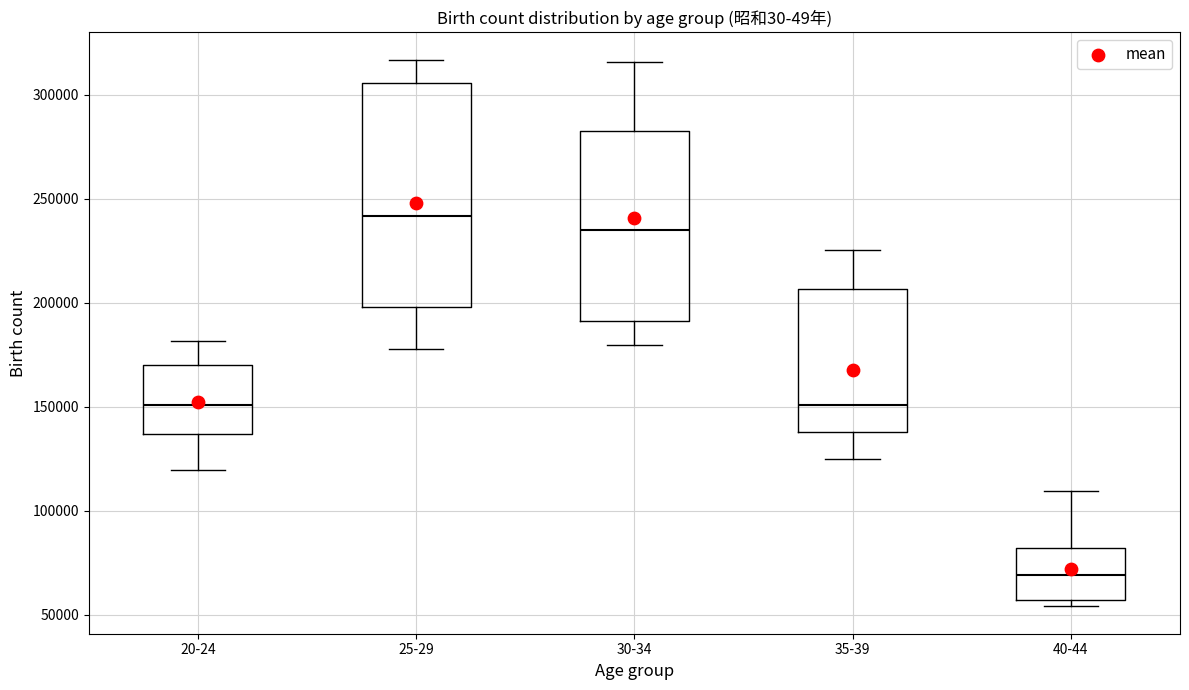

Which box has the highest median line?

25-29